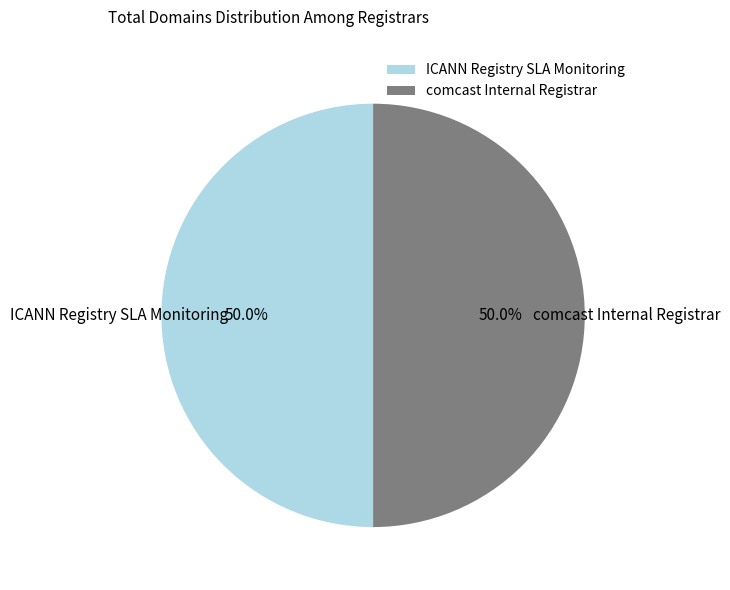

What percentage is NOT represented by comcast Internal Registrar?

50.0%